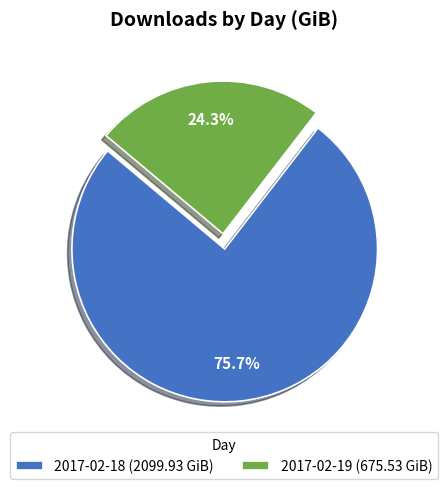

To the nearest percent, what is the difference between the 2017-02-19 and 2017-02-18 slice percentages?

51%